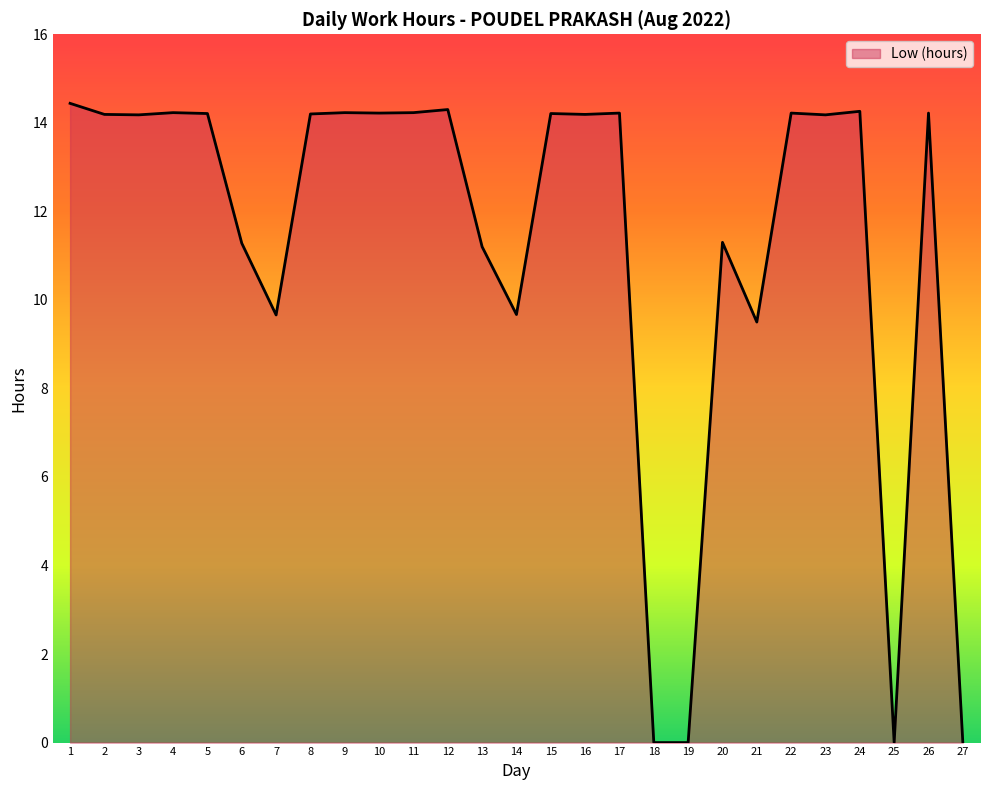

True or false: the data shows 9.7 at 7.

True